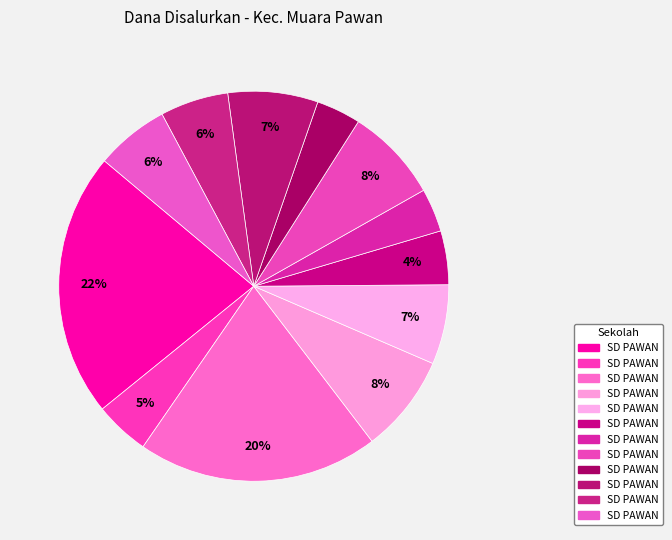

How many segments does this pie chart have?

12